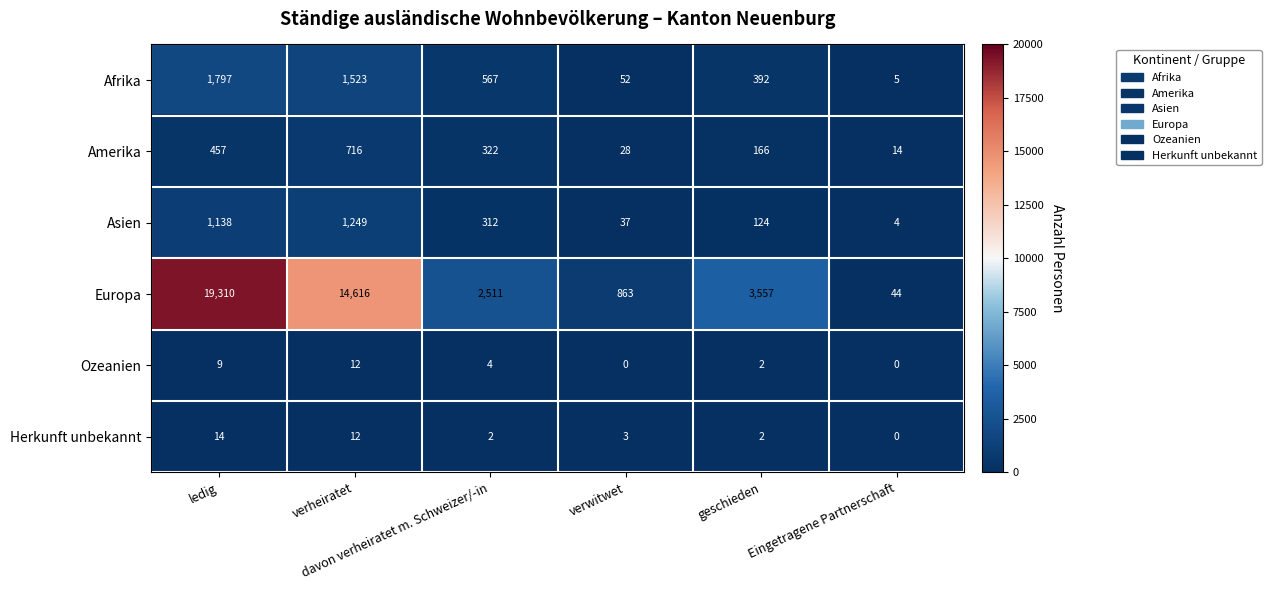

Which series has the largest total across all categories?

Europa